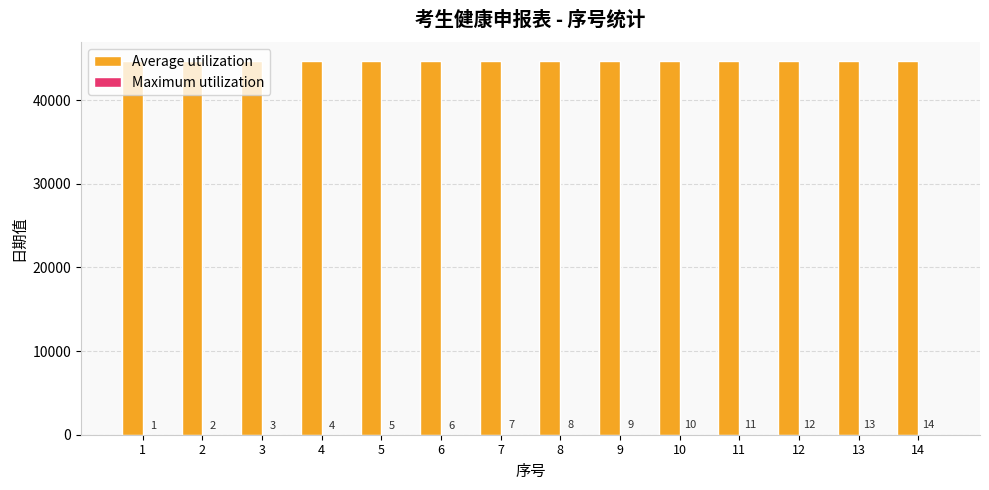

Which category has the highest value across all series?

14